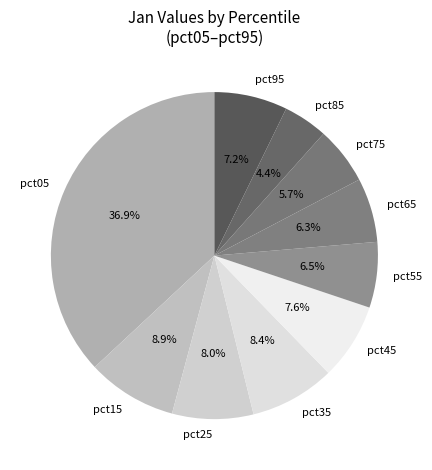

How much of the chart is everything except pct65?

93.7%